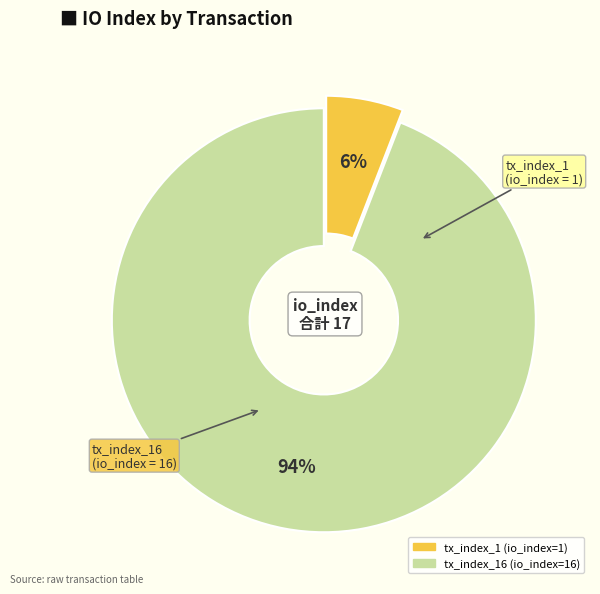

Count the number of slices in the pie.

2